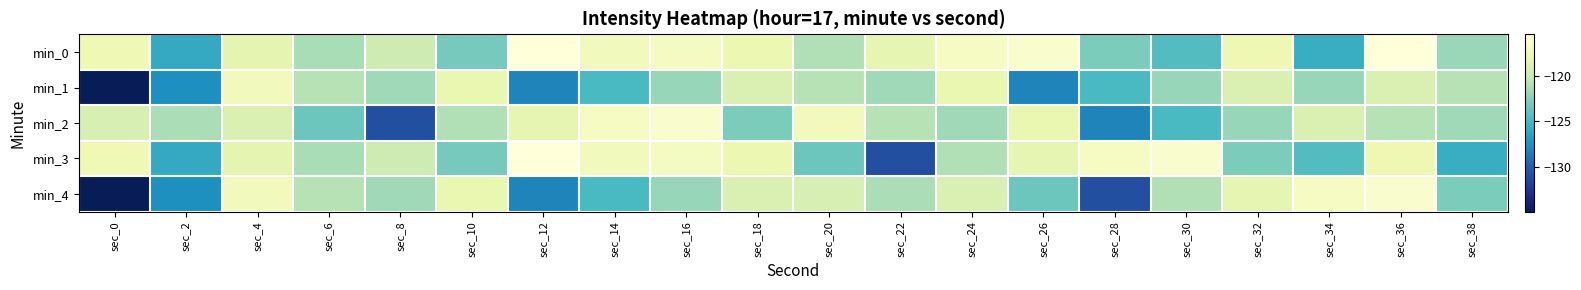

What is the maximum value shown in the chart?

-115.4